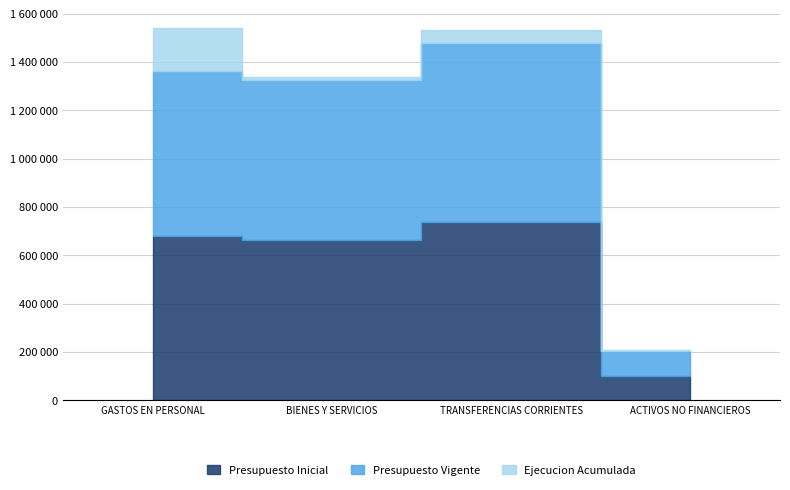

What is the sum of all Presupuesto Vigente values?

2182799